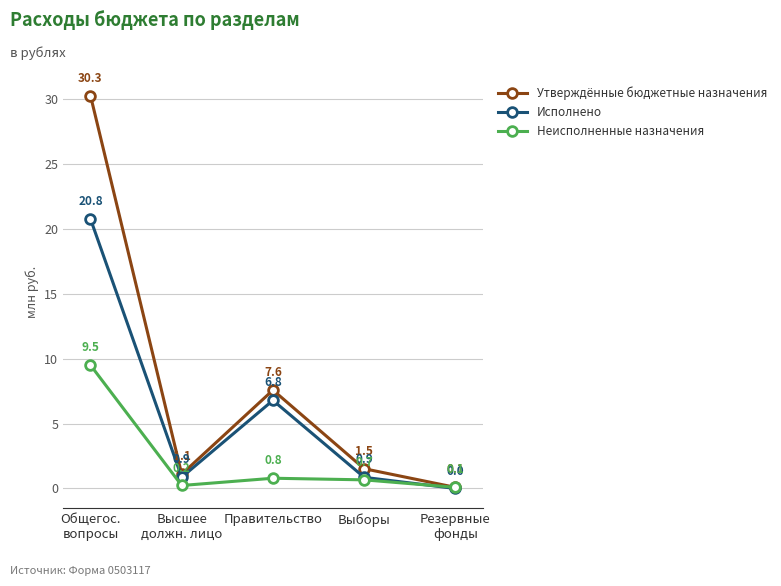

Which category has the highest value in the Исполнено series?

Общегос.
вопросы